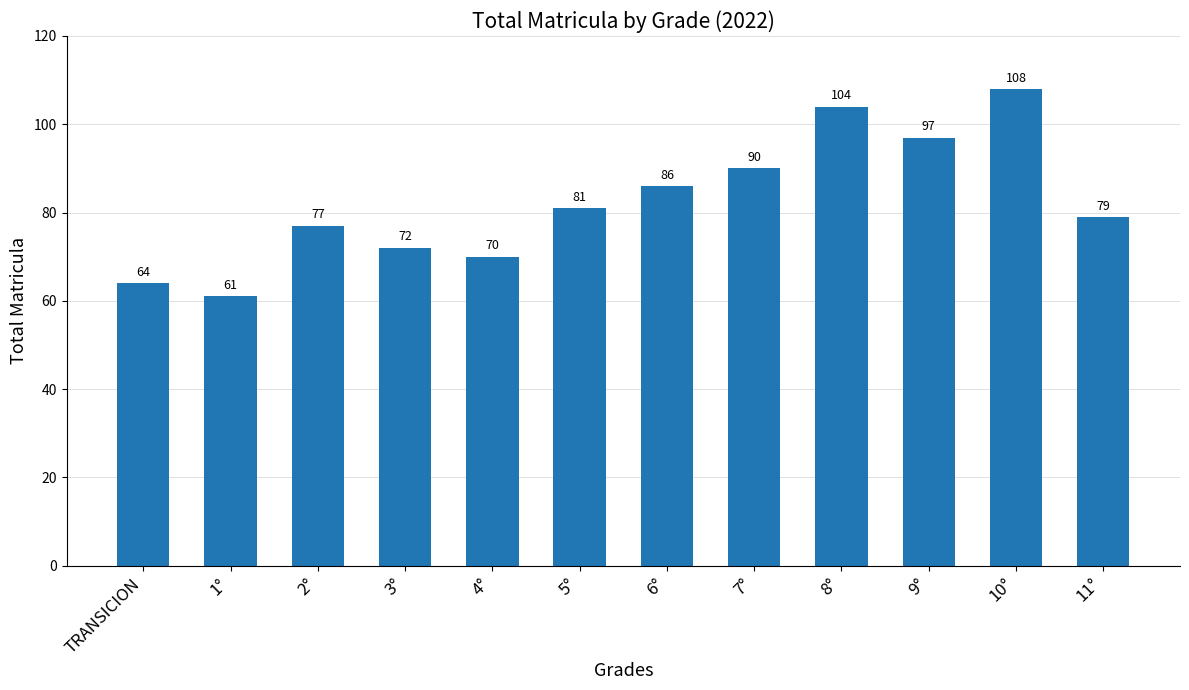

List the labels in order of value, largest first.

10°, 8°, 9°, 7°, 6°, 5°, 11°, 2°, 3°, 4°, TRANSICION, 1°